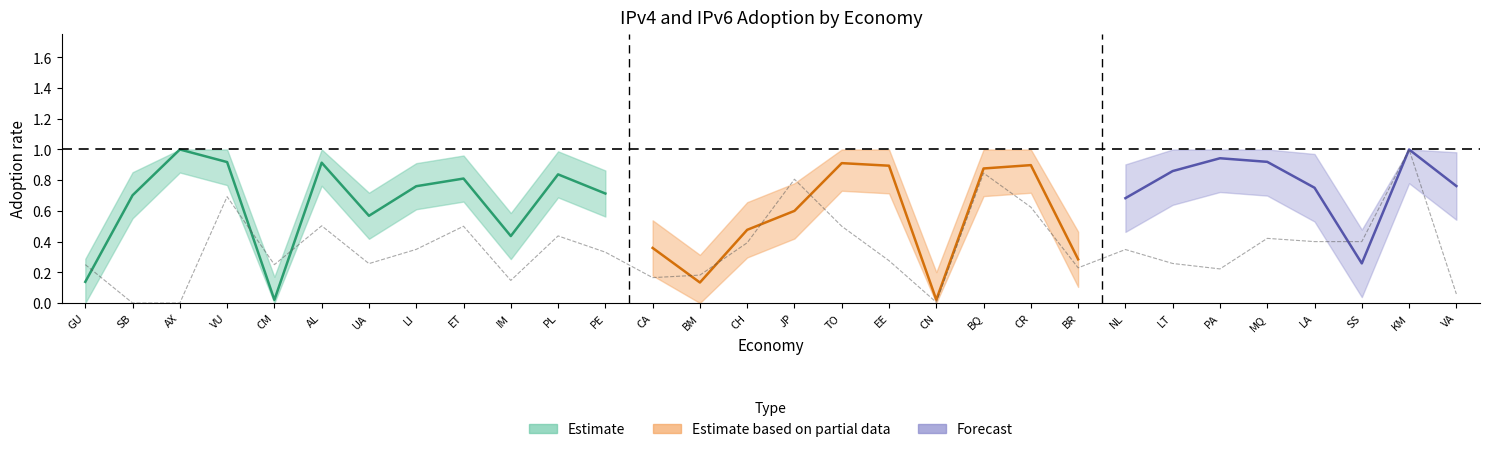

What is the difference between the second highest and second lowest values?

0.8